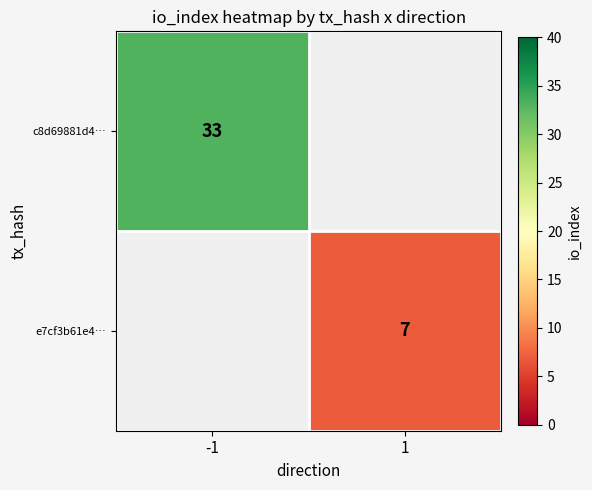

The value of e7cf3b61e4… at 1 is 4. True or false?

False